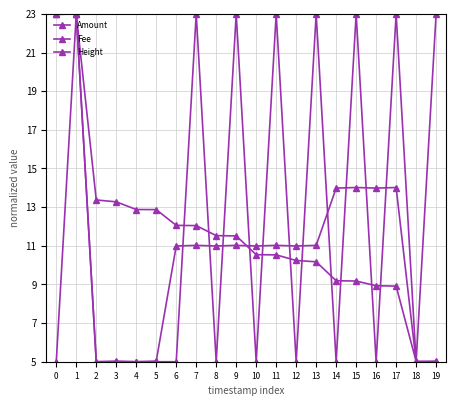

Count the number of data series in this chart.

3